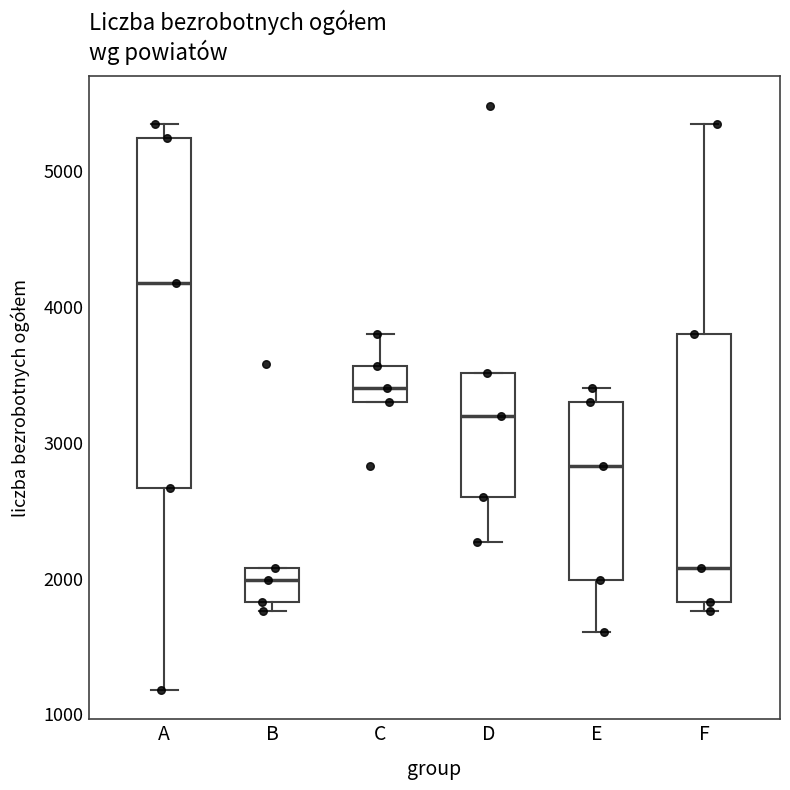

Which box is the tallest, from its lower edge to its upper edge?

A